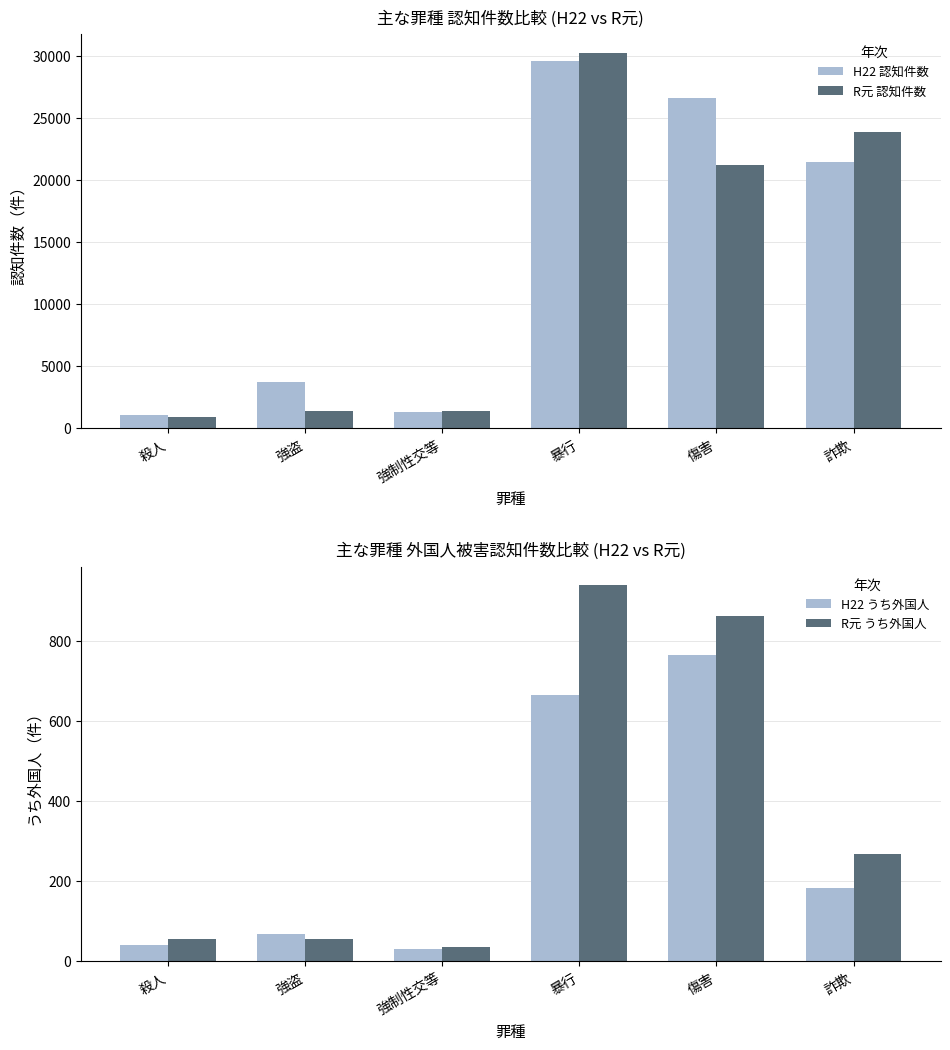

What is the difference between the H22 認知件数 values at 強制性交等 and 暴行?

28343